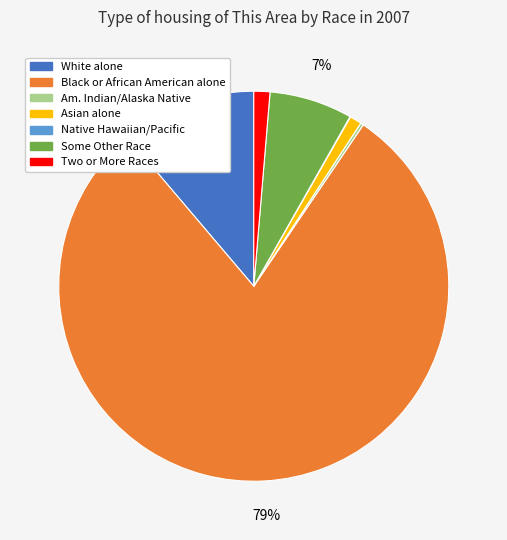

To the nearest percent, what is the average slice percentage?

14%